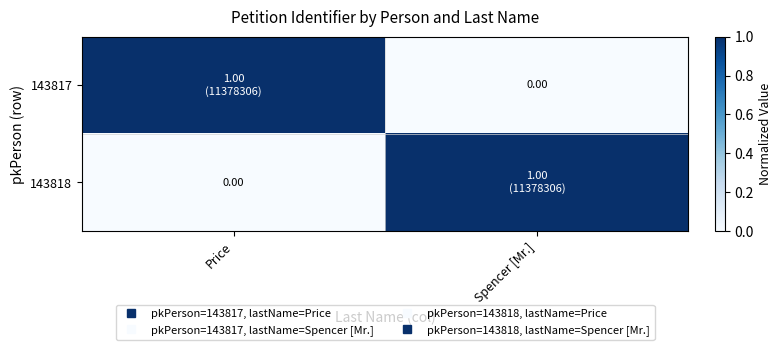

At which category is the sum across all series the highest?

Price